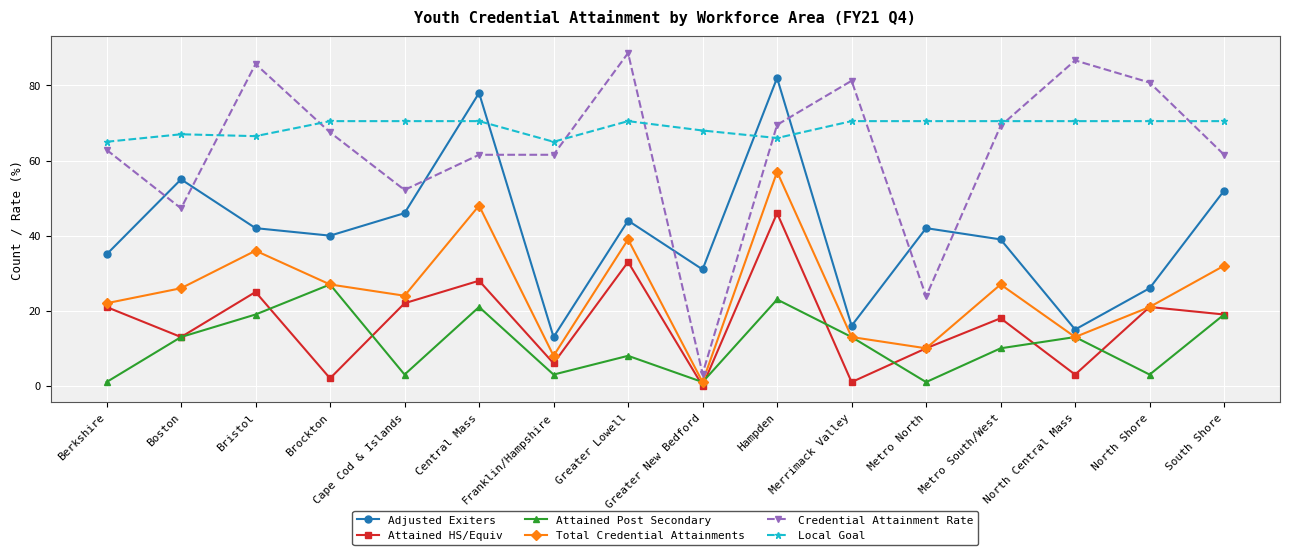

Which series changed the most between Greater New Bedford and North Central Mass?

Credential Attainment Rate